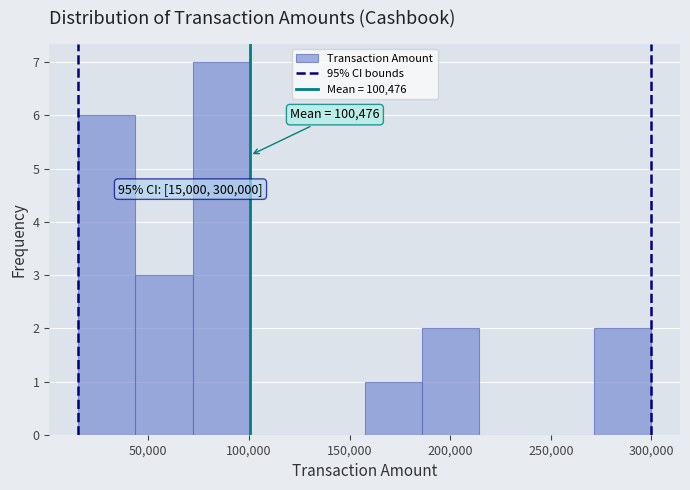

Over which range of the x-axis is the bar tallest?

72000 to 100500